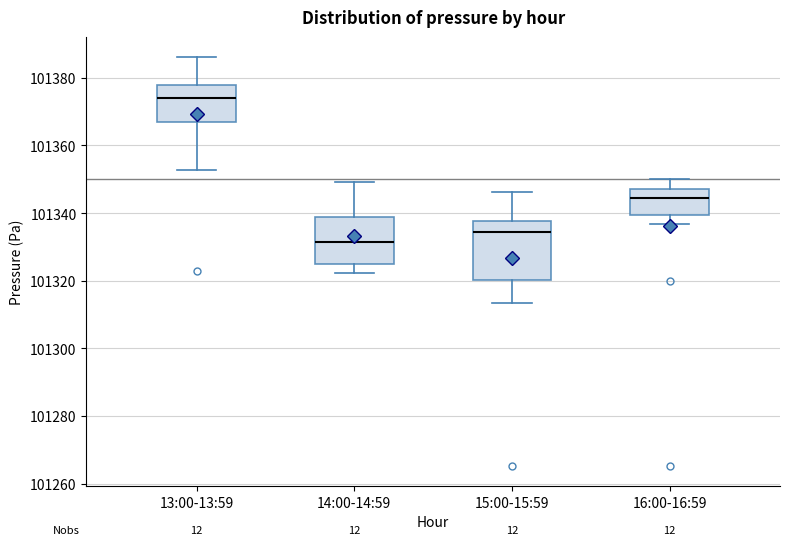

Reading left to right, transcribe this box plot: for each box, give where its median line is, the range the box spans, and where its two whiskers end, as read against the y-axis. The values are not printed on the chart, so give them approximately, as read against the axis.

13:00-13:59: median 101374, box 101366 to 101378, whiskers 101352 to 101386
14:00-14:59: median 101332, box 101326 to 101338, whiskers 101322 to 101350
15:00-15:59: median 101334, box 101320 to 101338, whiskers 101314 to 101346
16:00-16:59: median 101344, box 101340 to 101348, whiskers 101336 to 101350